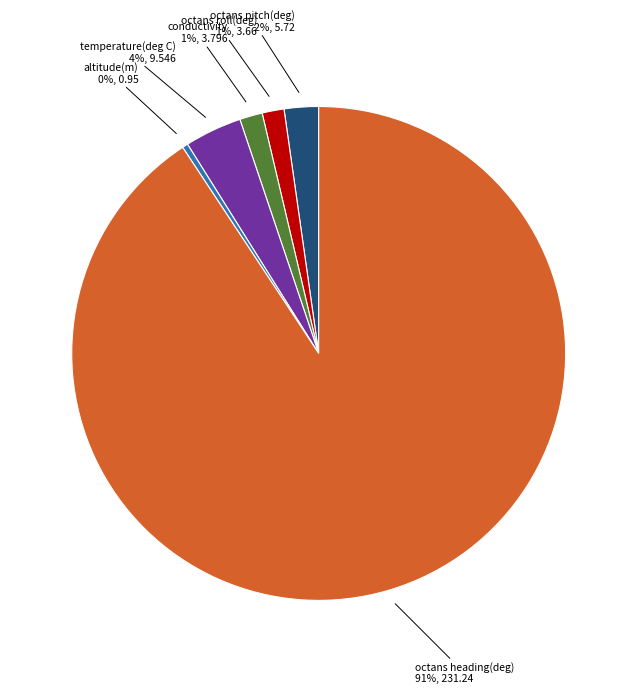

Does any single category account for the majority?

Yes